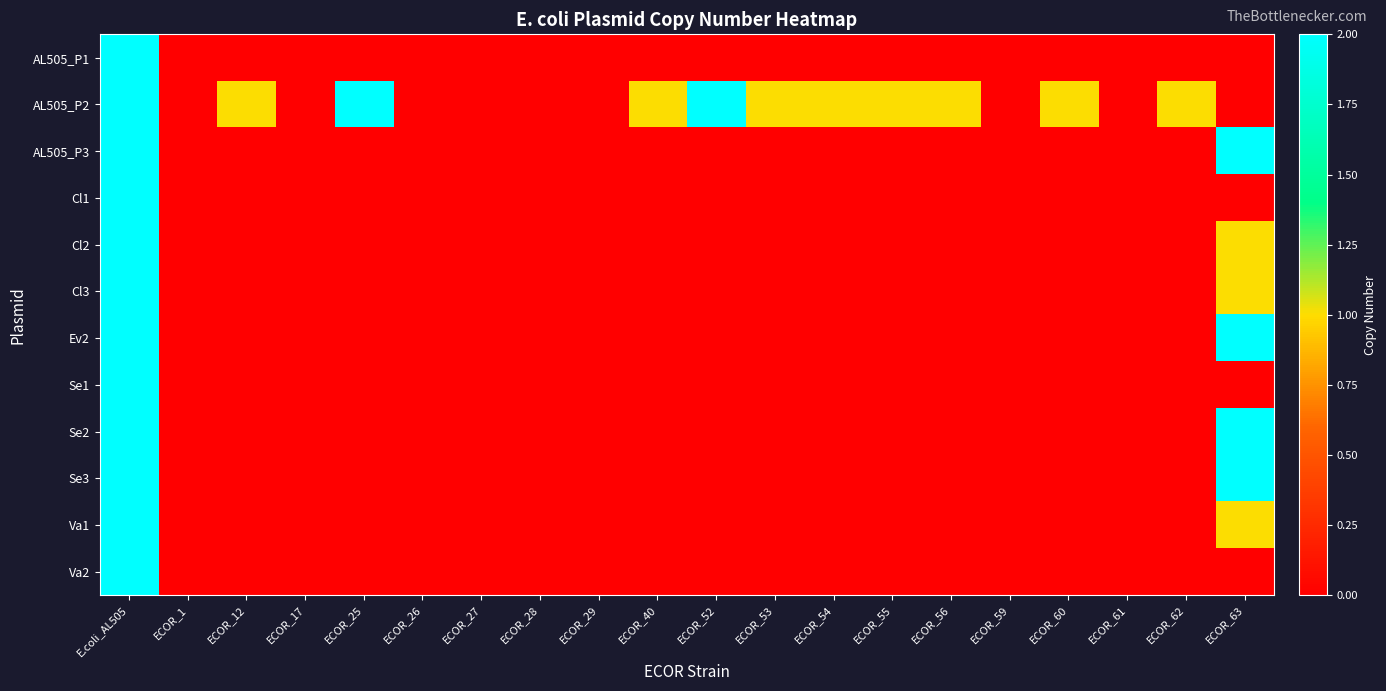

Reading left to right, extract all data points from this chart.

AL505_P1: E.coli_AL505=2	ECOR_1=0	ECOR_12=0	ECOR_17=0	ECOR_25=0	ECOR_26=0	ECOR_27=0	ECOR_28=0	ECOR_29=0	ECOR_40=0	ECOR_52=0	ECOR_53=0	ECOR_54=0	ECOR_55=0	ECOR_56=0	ECOR_59=0	ECOR_60=0	ECOR_61=0	ECOR_62=0	ECOR_63=0
AL505_P2: E.coli_AL505=2	ECOR_1=0	ECOR_12=1	ECOR_17=0	ECOR_25=2	ECOR_26=0	ECOR_27=0	ECOR_28=0	ECOR_29=0	ECOR_40=1	ECOR_52=2	ECOR_53=1	ECOR_54=1	ECOR_55=1	ECOR_56=1	ECOR_59=0	ECOR_60=1	ECOR_61=0	ECOR_62=1	ECOR_63=0
AL505_P3: E.coli_AL505=2	ECOR_1=0	ECOR_12=0	ECOR_17=0	ECOR_25=0	ECOR_26=0	ECOR_27=0	ECOR_28=0	ECOR_29=0	ECOR_40=0	ECOR_52=0	ECOR_53=0	ECOR_54=0	ECOR_55=0	ECOR_56=0	ECOR_59=0	ECOR_60=0	ECOR_61=0	ECOR_62=0	ECOR_63=2
Cl1: E.coli_AL505=2	ECOR_1=0	ECOR_12=0	ECOR_17=0	ECOR_25=0	ECOR_26=0	ECOR_27=0	ECOR_28=0	ECOR_29=0	ECOR_40=0	ECOR_52=0	ECOR_53=0	ECOR_54=0	ECOR_55=0	ECOR_56=0	ECOR_59=0	ECOR_60=0	ECOR_61=0	ECOR_62=0	ECOR_63=0
Cl2: E.coli_AL505=2	ECOR_1=0	ECOR_12=0	ECOR_17=0	ECOR_25=0	ECOR_26=0	ECOR_27=0	ECOR_28=0	ECOR_29=0	ECOR_40=0	ECOR_52=0	ECOR_53=0	ECOR_54=0	ECOR_55=0	ECOR_56=0	ECOR_59=0	ECOR_60=0	ECOR_61=0	ECOR_62=0	ECOR_63=1
Cl3: E.coli_AL505=2	ECOR_1=0	ECOR_12=0	ECOR_17=0	ECOR_25=0	ECOR_26=0	ECOR_27=0	ECOR_28=0	ECOR_29=0	ECOR_40=0	ECOR_52=0	ECOR_53=0	ECOR_54=0	ECOR_55=0	ECOR_56=0	ECOR_59=0	ECOR_60=0	ECOR_61=0	ECOR_62=0	ECOR_63=1
Ev2: E.coli_AL505=2	ECOR_1=0	ECOR_12=0	ECOR_17=0	ECOR_25=0	ECOR_26=0	ECOR_27=0	ECOR_28=0	ECOR_29=0	ECOR_40=0	ECOR_52=0	ECOR_53=0	ECOR_54=0	ECOR_55=0	ECOR_56=0	ECOR_59=0	ECOR_60=0	ECOR_61=0	ECOR_62=0	ECOR_63=2
Se1: E.coli_AL505=2	ECOR_1=0	ECOR_12=0	ECOR_17=0	ECOR_25=0	ECOR_26=0	ECOR_27=0	ECOR_28=0	ECOR_29=0	ECOR_40=0	ECOR_52=0	ECOR_53=0	ECOR_54=0	ECOR_55=0	ECOR_56=0	ECOR_59=0	ECOR_60=0	ECOR_61=0	ECOR_62=0	ECOR_63=0
Se2: E.coli_AL505=2	ECOR_1=0	ECOR_12=0	ECOR_17=0	ECOR_25=0	ECOR_26=0	ECOR_27=0	ECOR_28=0	ECOR_29=0	ECOR_40=0	ECOR_52=0	ECOR_53=0	ECOR_54=0	ECOR_55=0	ECOR_56=0	ECOR_59=0	ECOR_60=0	ECOR_61=0	ECOR_62=0	ECOR_63=2
Se3: E.coli_AL505=2	ECOR_1=0	ECOR_12=0	ECOR_17=0	ECOR_25=0	ECOR_26=0	ECOR_27=0	ECOR_28=0	ECOR_29=0	ECOR_40=0	ECOR_52=0	ECOR_53=0	ECOR_54=0	ECOR_55=0	ECOR_56=0	ECOR_59=0	ECOR_60=0	ECOR_61=0	ECOR_62=0	ECOR_63=2
Va1: E.coli_AL505=2	ECOR_1=0	ECOR_12=0	ECOR_17=0	ECOR_25=0	ECOR_26=0	ECOR_27=0	ECOR_28=0	ECOR_29=0	ECOR_40=0	ECOR_52=0	ECOR_53=0	ECOR_54=0	ECOR_55=0	ECOR_56=0	ECOR_59=0	ECOR_60=0	ECOR_61=0	ECOR_62=0	ECOR_63=1
Va2: E.coli_AL505=2	ECOR_1=0	ECOR_12=0	ECOR_17=0	ECOR_25=0	ECOR_26=0	ECOR_27=0	ECOR_28=0	ECOR_29=0	ECOR_40=0	ECOR_52=0	ECOR_53=0	ECOR_54=0	ECOR_55=0	ECOR_56=0	ECOR_59=0	ECOR_60=0	ECOR_61=0	ECOR_62=0	ECOR_63=0